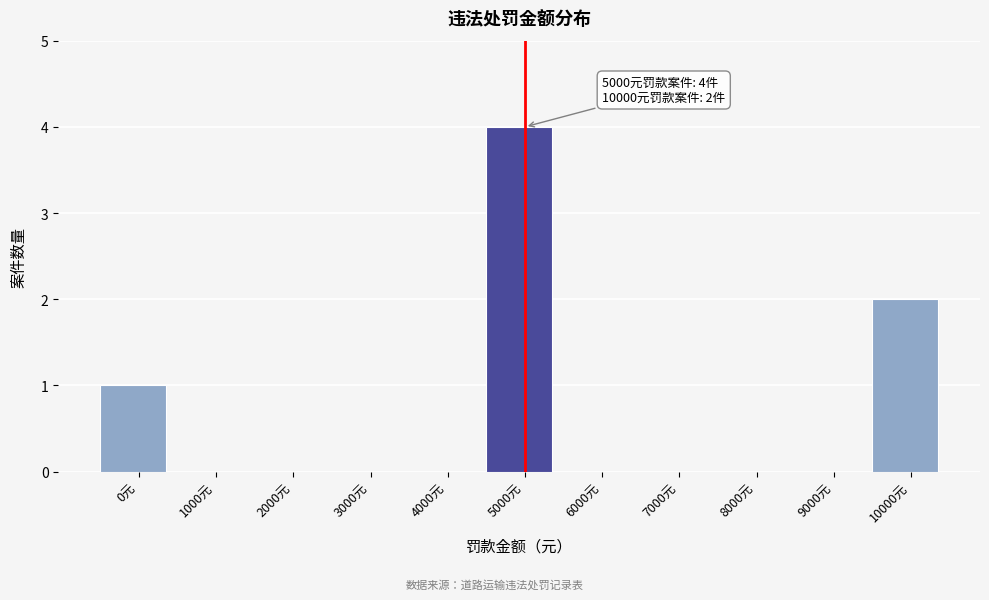

Reading left to right, what are all the values shown in this chart?

0元=1	1000元=0	2000元=0	3000元=0	4000元=0	5000元=4	6000元=0	7000元=0	8000元=0	9000元=0	10000元=2